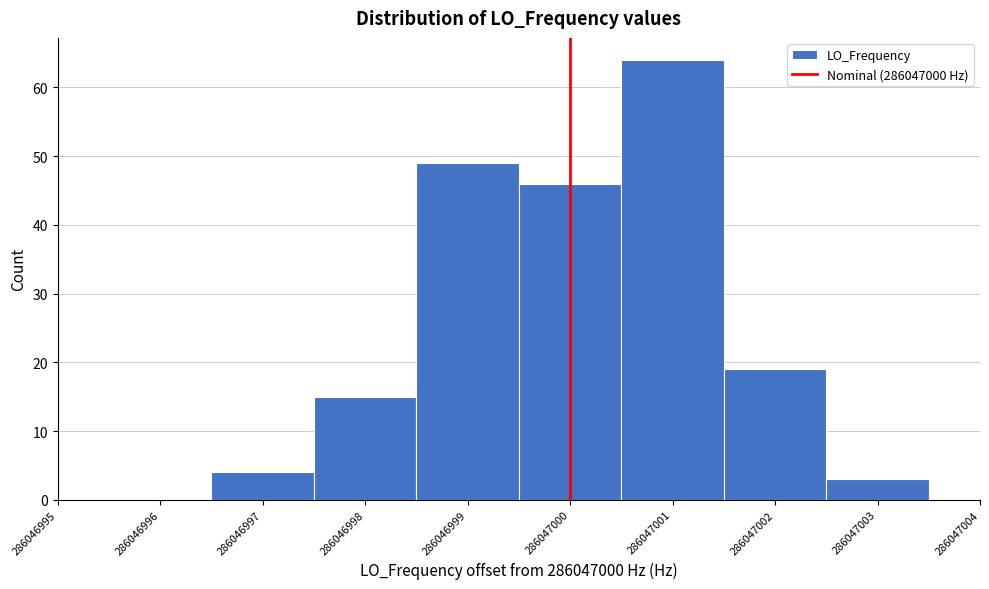

Reading left to right, transcribe all the data shown in this chart.

286046996=0	286046997=4	286046998=15	286046999=49	286047000=46	286047001=64	286047002=19	286047003=3